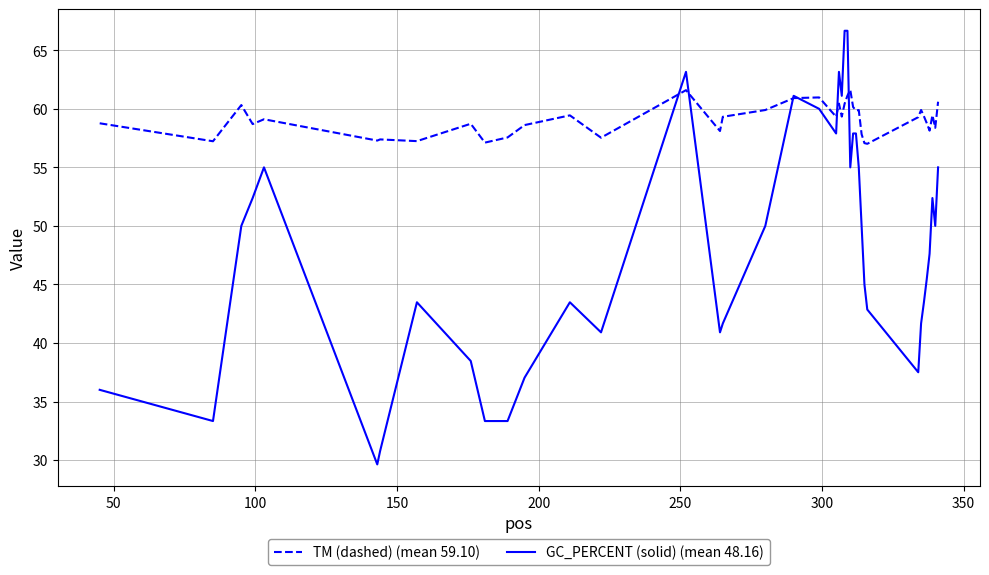

Which series has the largest total across all categories?

TM (dashed) (mean 59.10)